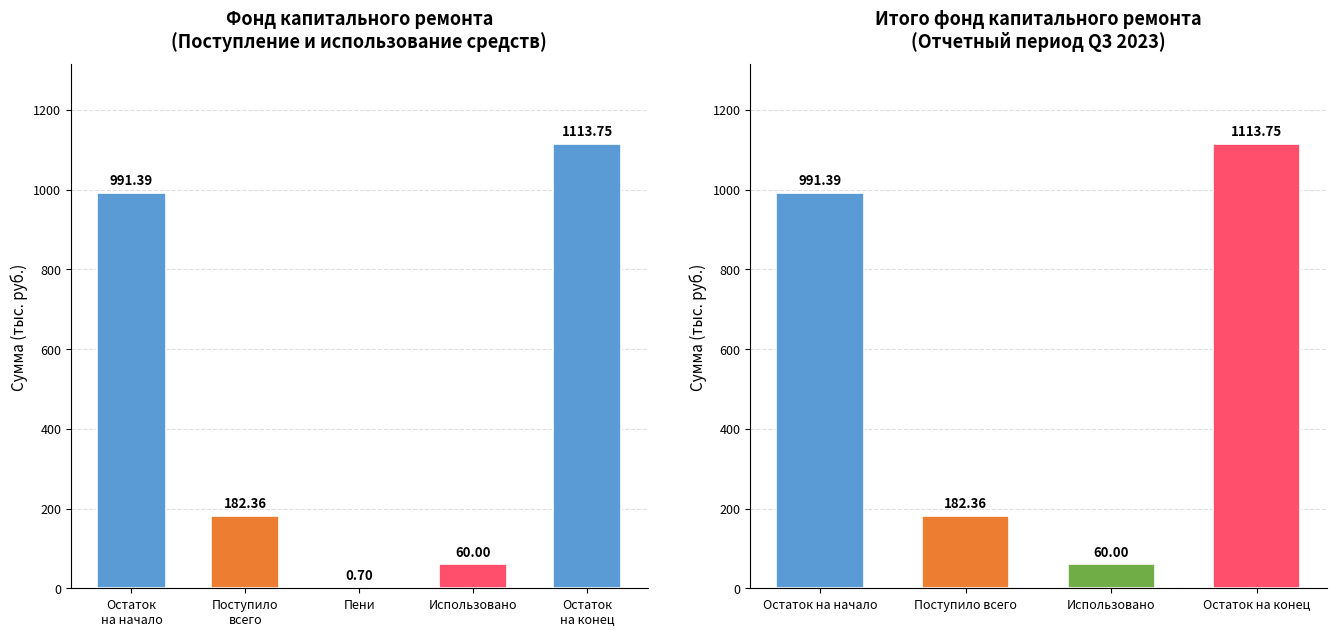

List the labels in order of value, smallest first.

Пени, Использовано, Поступило всего, Остаток на начало, Остаток на конец